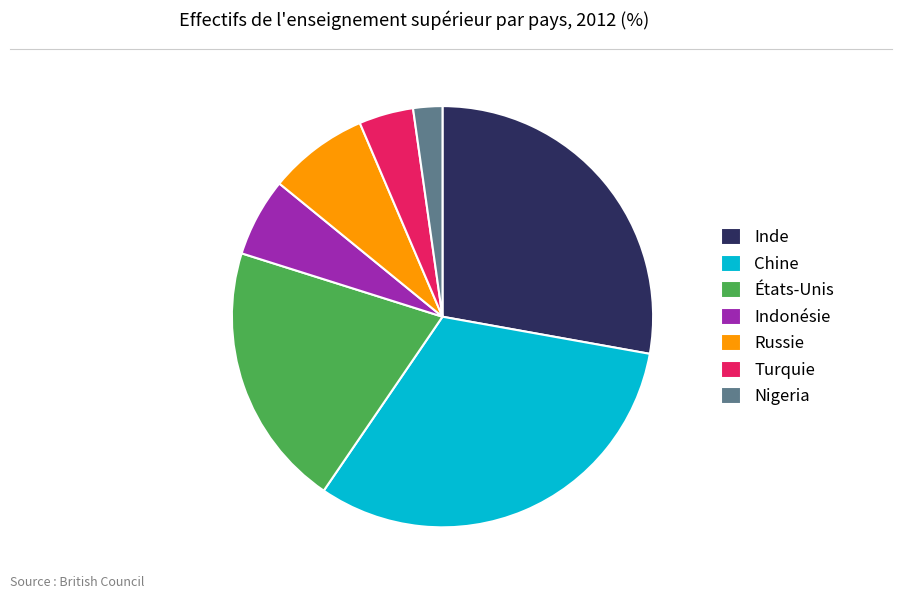

The Indonésie slice represents 1% of the pie. True or false?

False